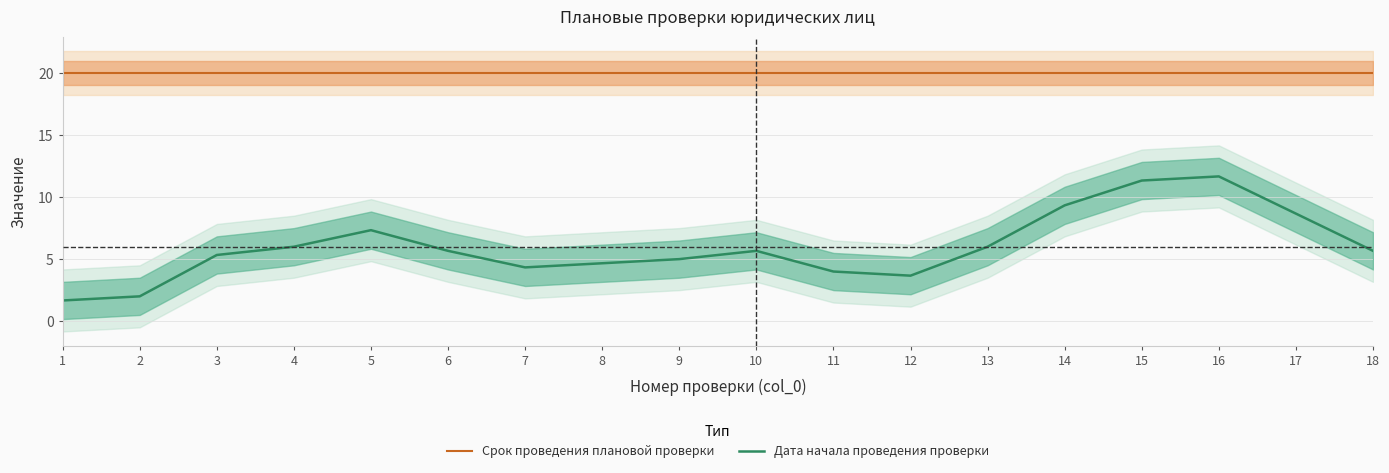

Reading left to right, transcribe all the data shown in this chart.

Срок проведения плановой проверки: 1=20.0	2=20.0	3=20.0	4=20.0	5=20.0	6=20.0	7=20.0	8=20.0	9=20.0	10=20.0	11=20.0	12=20.0	13=20.0	14=20.0	15=20.0	16=20.0	17=20.0	18=20.0
Дата начала проведения проверки: 1=1.7	2=2.0	3=5.3	4=6.0	5=7.3	6=5.7	7=4.3	8=4.7	9=5.0	10=5.7	11=4.0	12=3.7	13=6.0	14=9.3	15=11.3	16=11.7	17=8.7	18=5.7